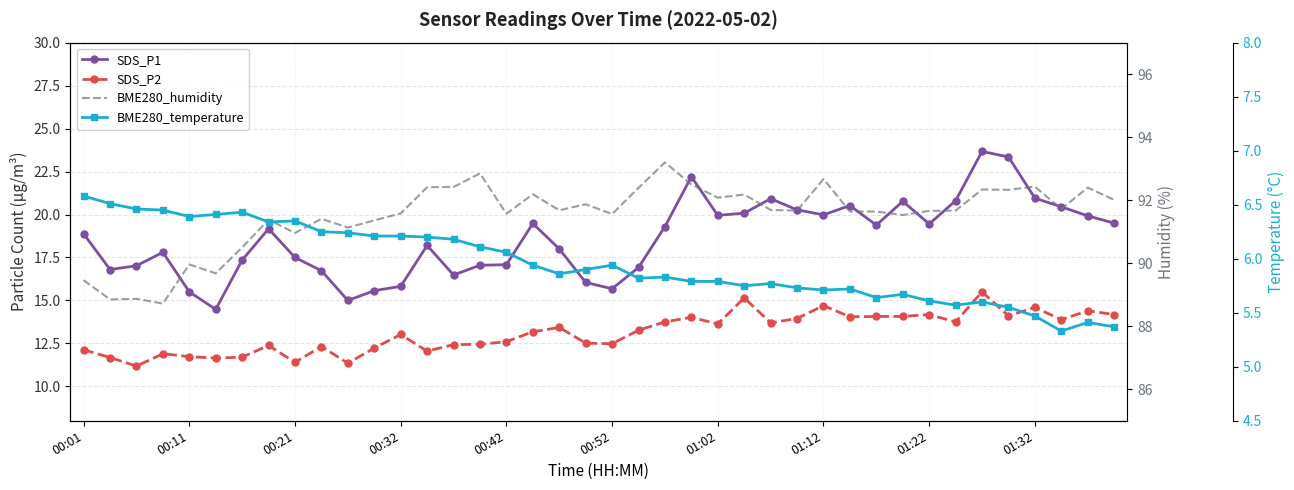

What is the total value across all series at 00:52?

125.7